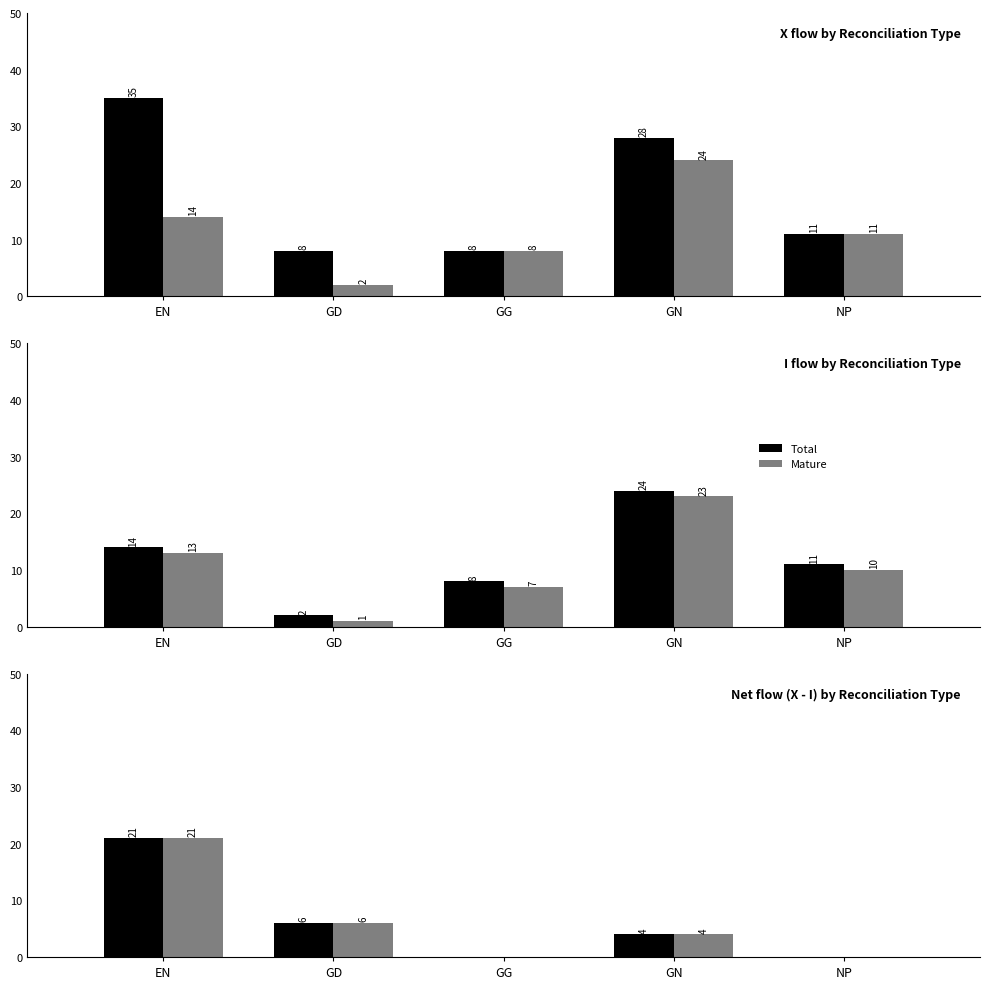

What is the total value across all series at EN?

42